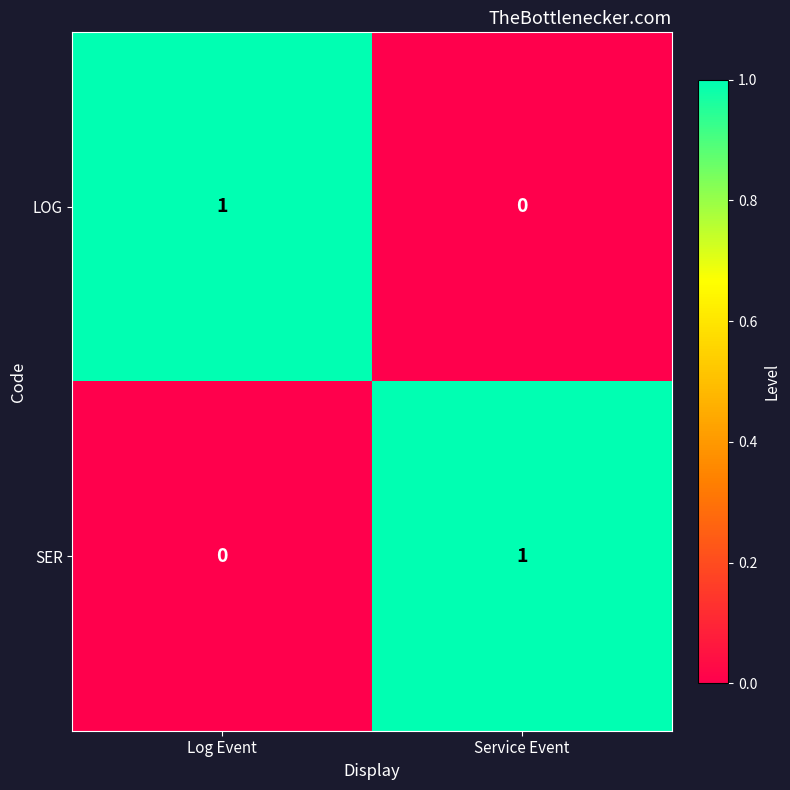

Rank the categories by SER value from lowest to highest.

Log Event, Service Event